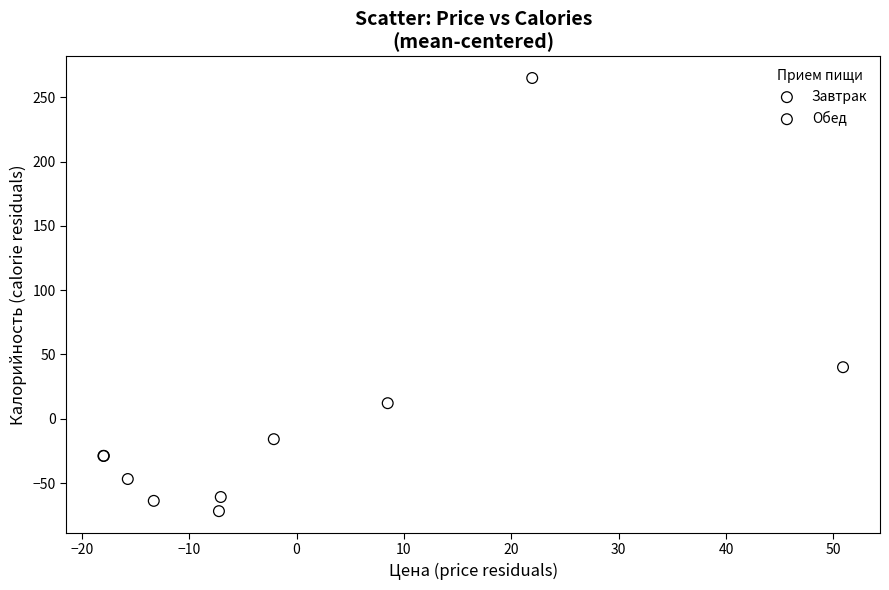

Which series contains the highest Y value?

Завтрак